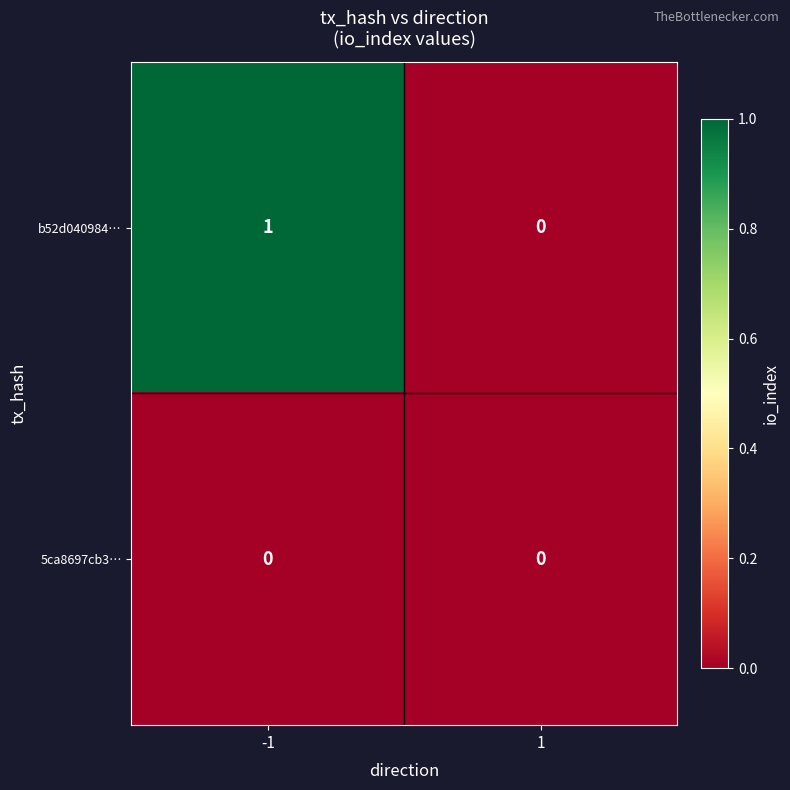

Reading left to right, transcribe all the data shown in this chart.

b52d040984…: 1	0
5ca8697cb3…: 0	0